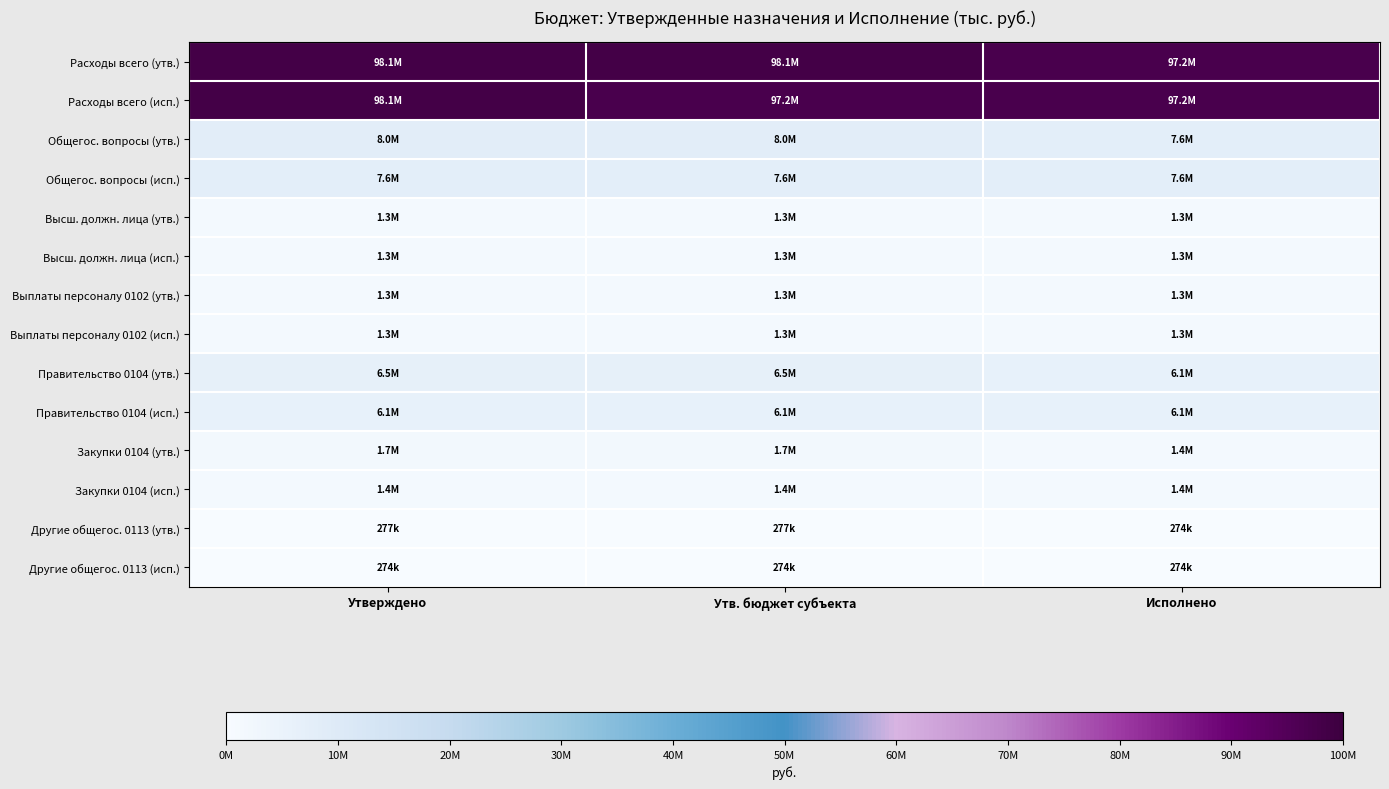

Reading left to right, list all the values displayed in this chart.

Расходы всего (утв.): Утверждено=98108265.9	Утв. бюджет субъекта=98108265.9	Исполнено=97166848.2
Расходы всего (исп.): Утверждено=98108265.9	Утв. бюджет субъекта=97166848.2	Исполнено=97166848.2
Общегос. вопросы (утв.): Утверждено=8021620.5	Утв. бюджет субъекта=8021620.5	Исполнено=7632260.7
Общегос. вопросы (исп.): Утверждено=7632260.7	Утв. бюджет субъекта=7632260.7	Исполнено=7632260.7
Высш. должн. лица (утв.): Утверждено=1267854.6	Утв. бюджет субъекта=1267854.6	Исполнено=1265553.2
Высш. должн. лица (исп.): Утверждено=1265553.2	Утв. бюджет субъекта=1265553.2	Исполнено=1265553.2
Выплаты персоналу 0102 (утв.): Утверждено=1267854.6	Утв. бюджет субъекта=1267854.6	Исполнено=1265553.2
Выплаты персоналу 0102 (исп.): Утверждено=1265553.2	Утв. бюджет субъекта=1265553.2	Исполнено=1265553.2
Правительство 0104 (утв.): Утверждено=6476397.5	Утв. бюджет субъекта=6476397.5	Исполнено=6092371.0
Правительство 0104 (исп.): Утверждено=6092371.0	Утв. бюджет субъекта=6092371.0	Исполнено=6092371.0
Закупки 0104 (утв.): Утверждено=1718356.0	Утв. бюджет субъекта=1718356.0	Исполнено=1419470.9
Закупки 0104 (исп.): Утверждено=1419470.9	Утв. бюджет субъекта=1419470.9	Исполнено=1419470.9
Другие общегос. 0113 (утв.): Утверждено=277368.4	Утв. бюджет субъекта=277368.4	Исполнено=274336.4
Другие общегос. 0113 (исп.): Утверждено=274336.4	Утв. бюджет субъекта=274336.4	Исполнено=274336.4